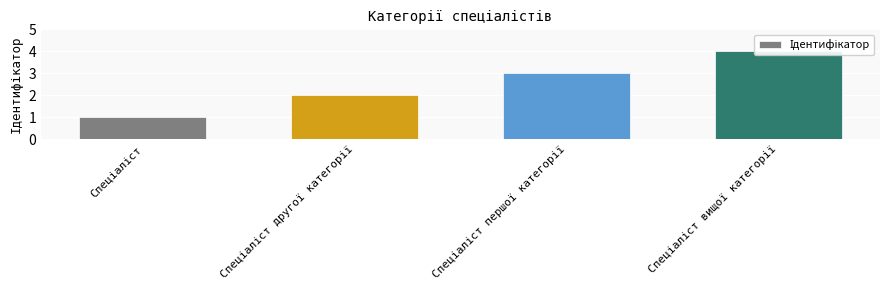

Reading left to right, list all the values displayed in this chart.

1	2	3	4